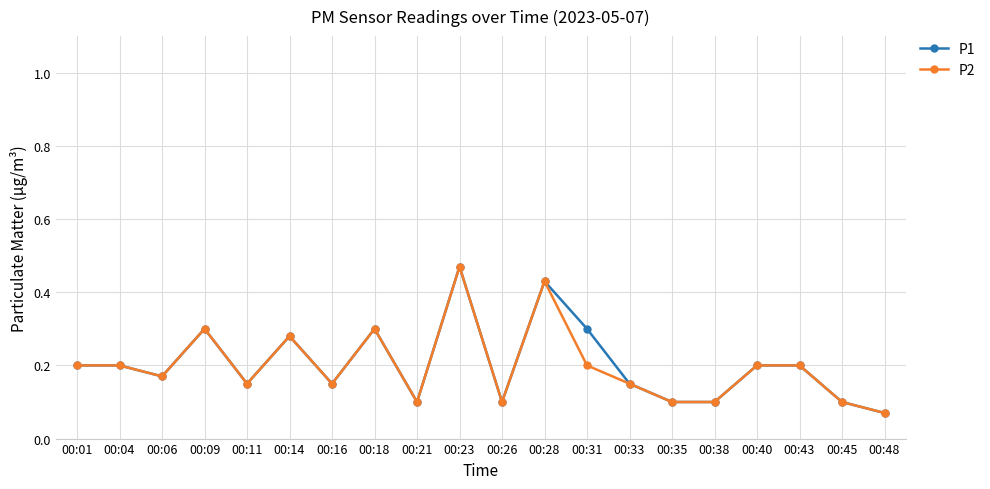

At which category does the chart reach its peak across all series?

00:23